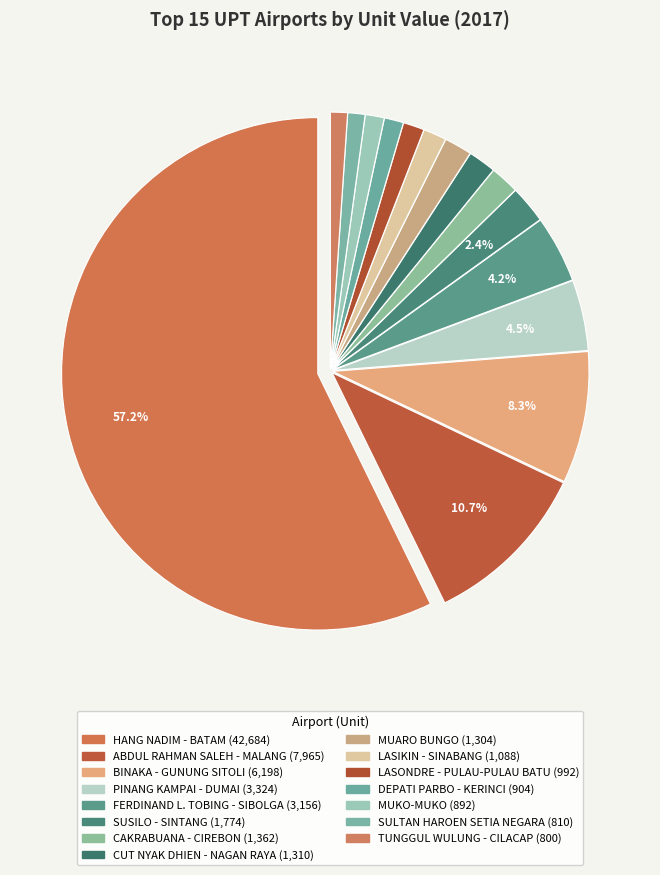

How many segments does this pie chart have?

15